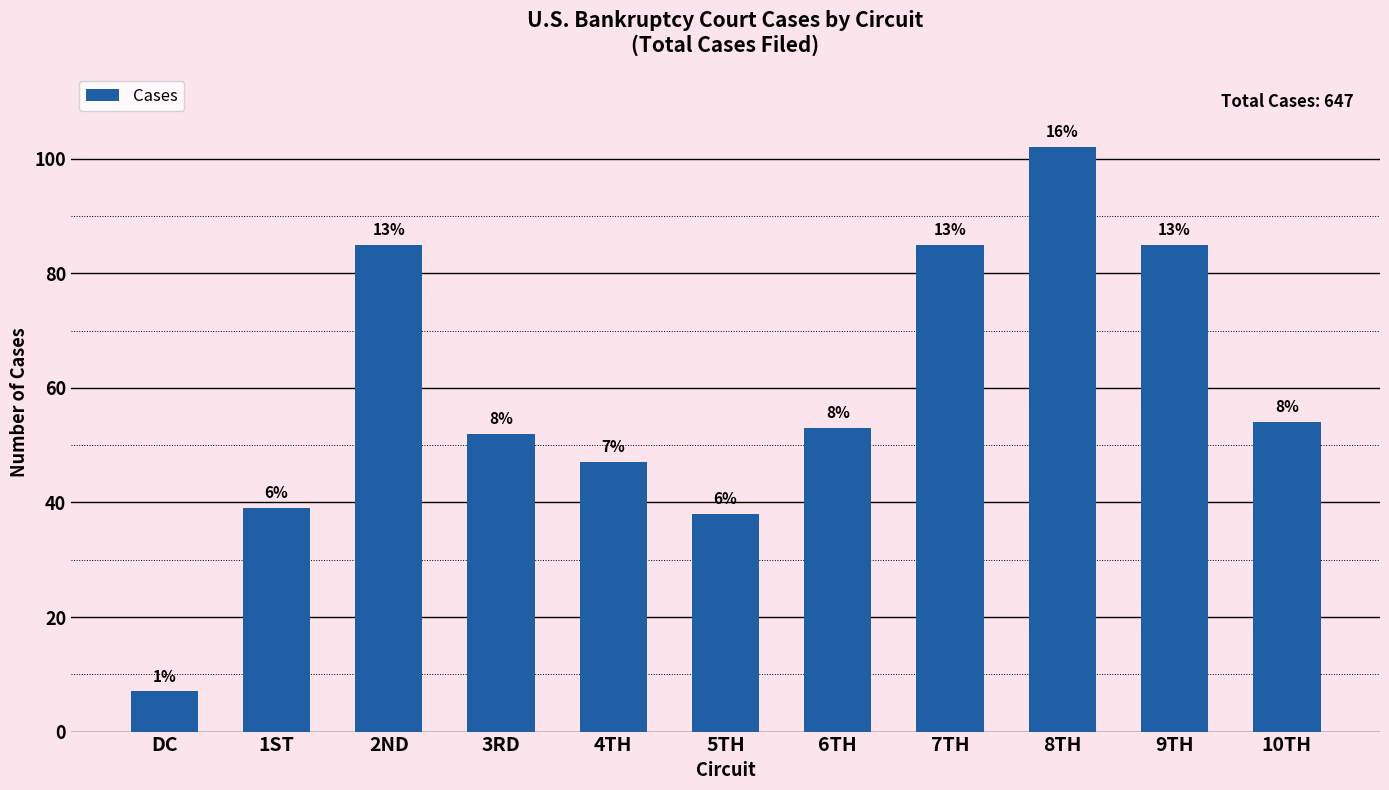

Are the bars horizontal?

No